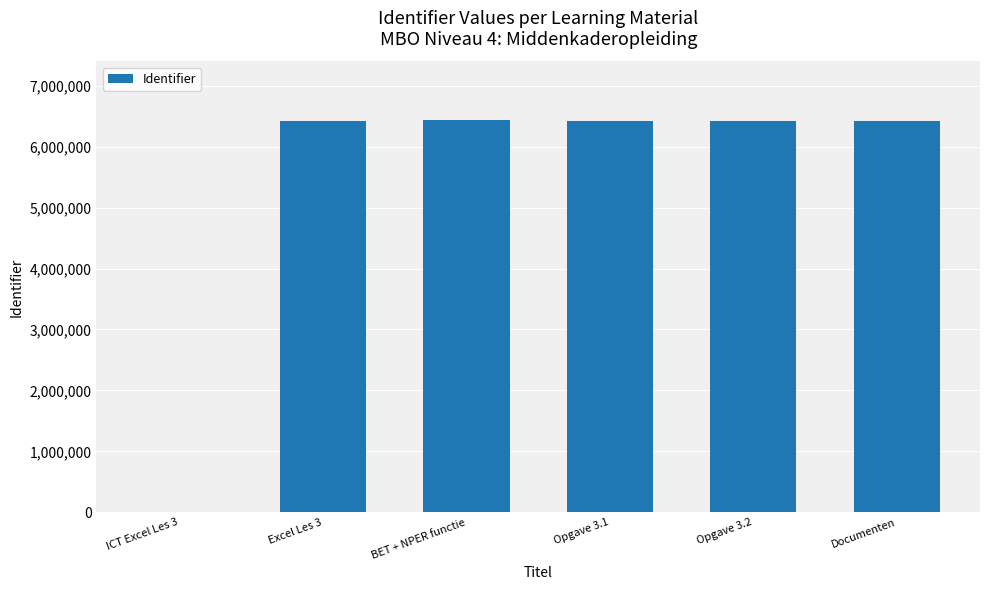

What is the greatest value displayed?

6432883